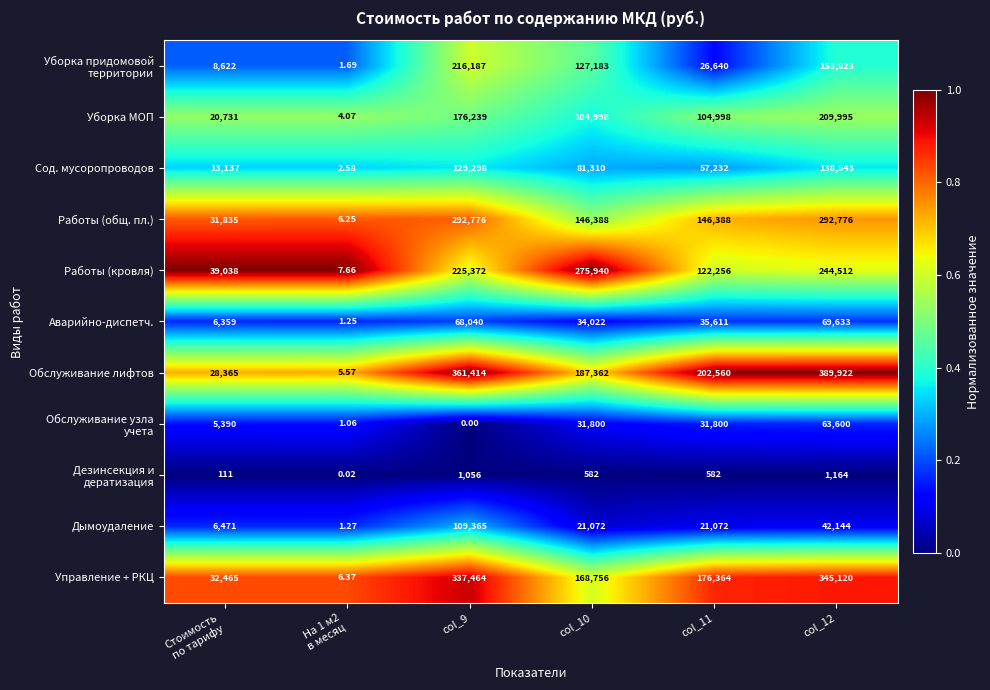

Which series changed the most between col_11 and col_12?

Обслуживание лифтов